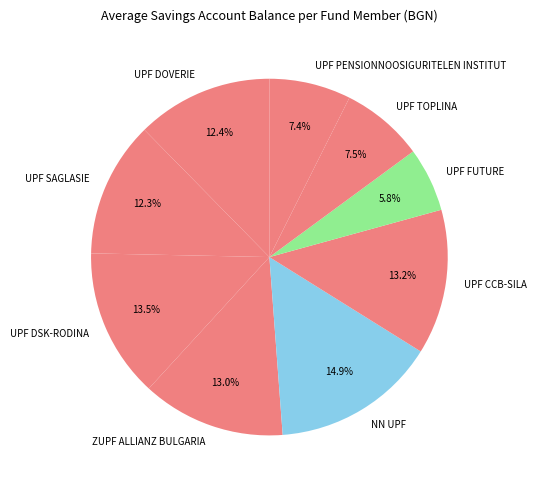

To the nearest percent, what percentage of the pie is UPF FUTURE?

6%